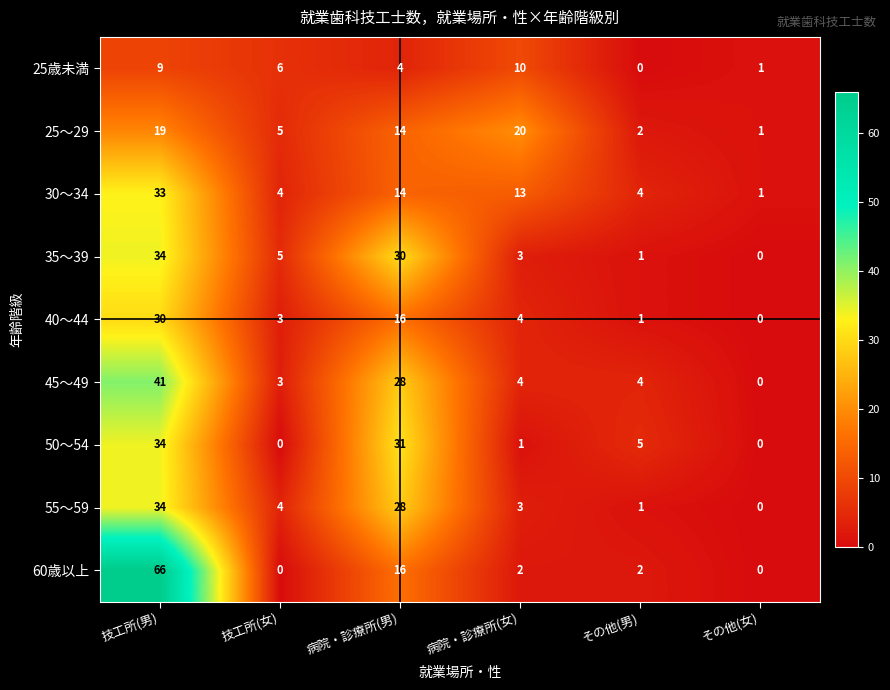

True or false: 60歳以上 has a value of 22 at 病院・診療所(男).

False